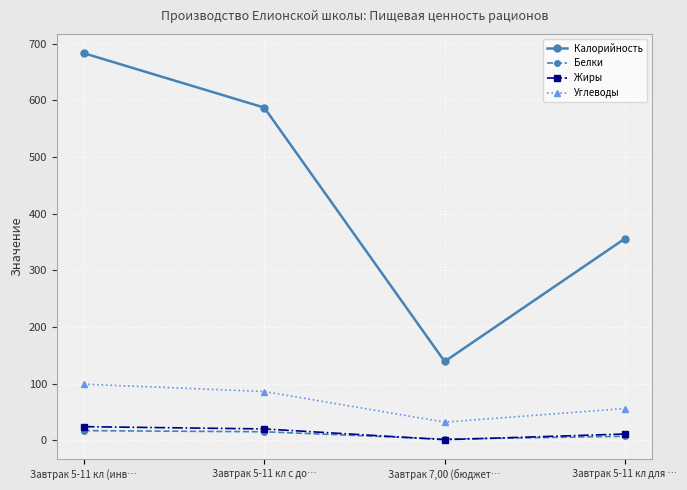

Is it true that Калорийность equals 89 at Завтрак 7,00 (бюджет…?

False